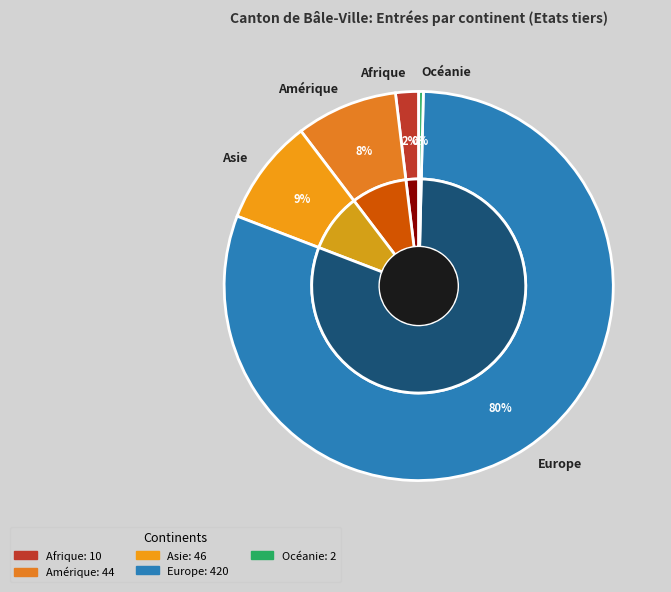

Which slice represents more than half of the pie?

Europe